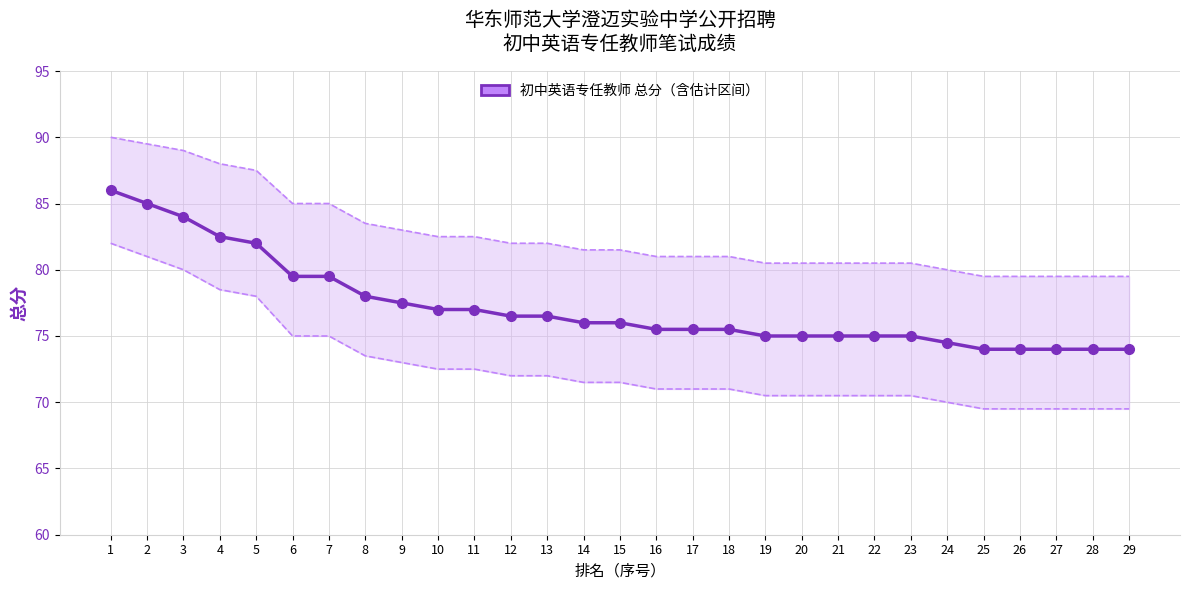

What is the sum of all values?

2239.0